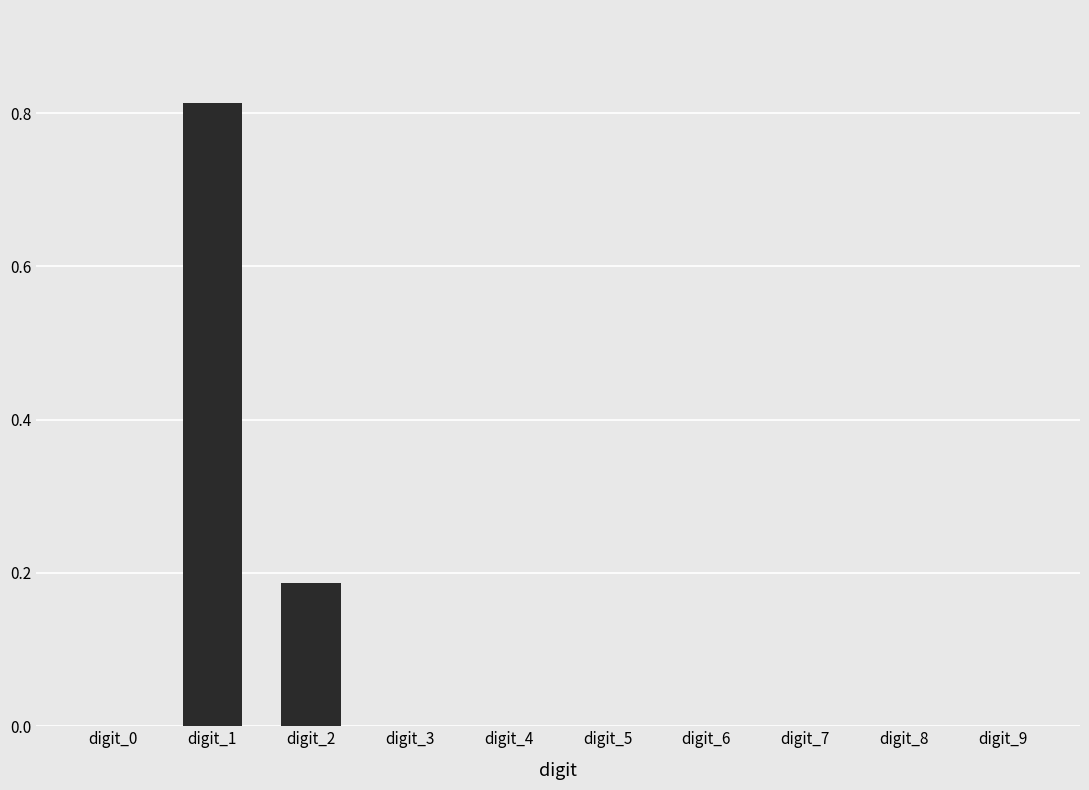

What is the sum of all values?

1.0